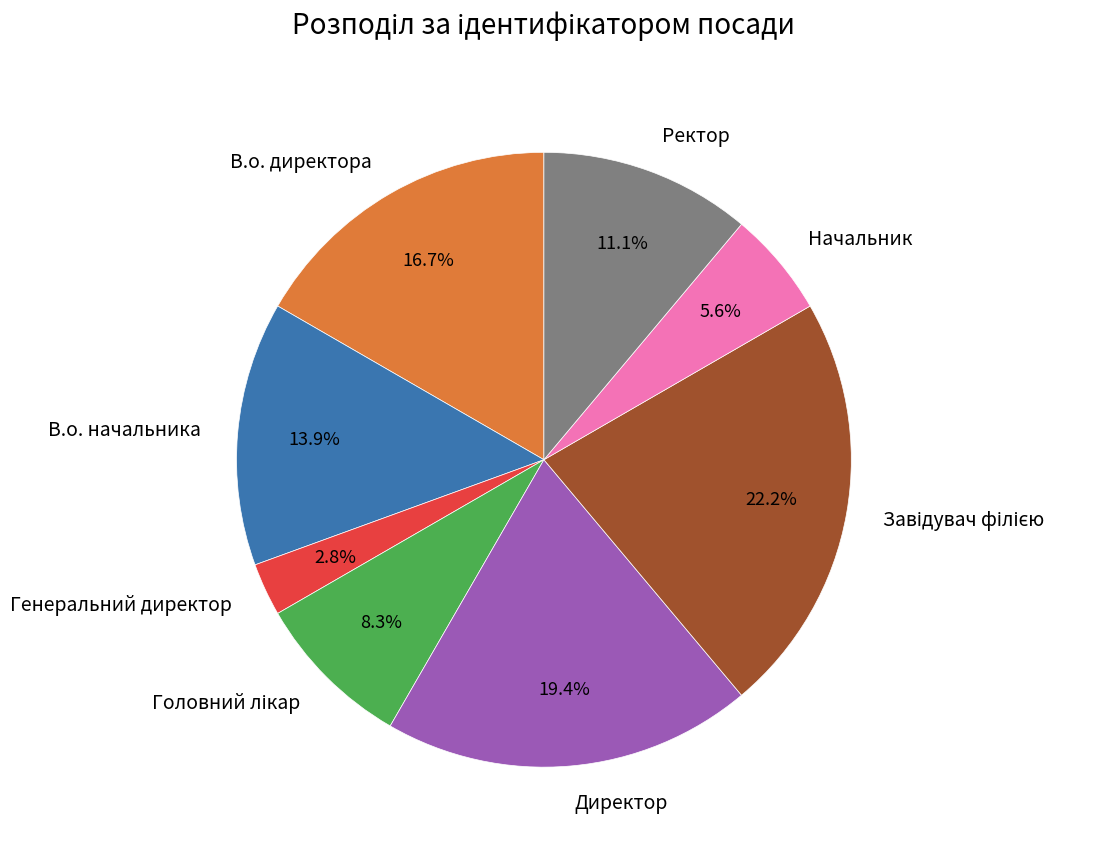

What percentage is the Начальник slice, to the nearest percent?

6%